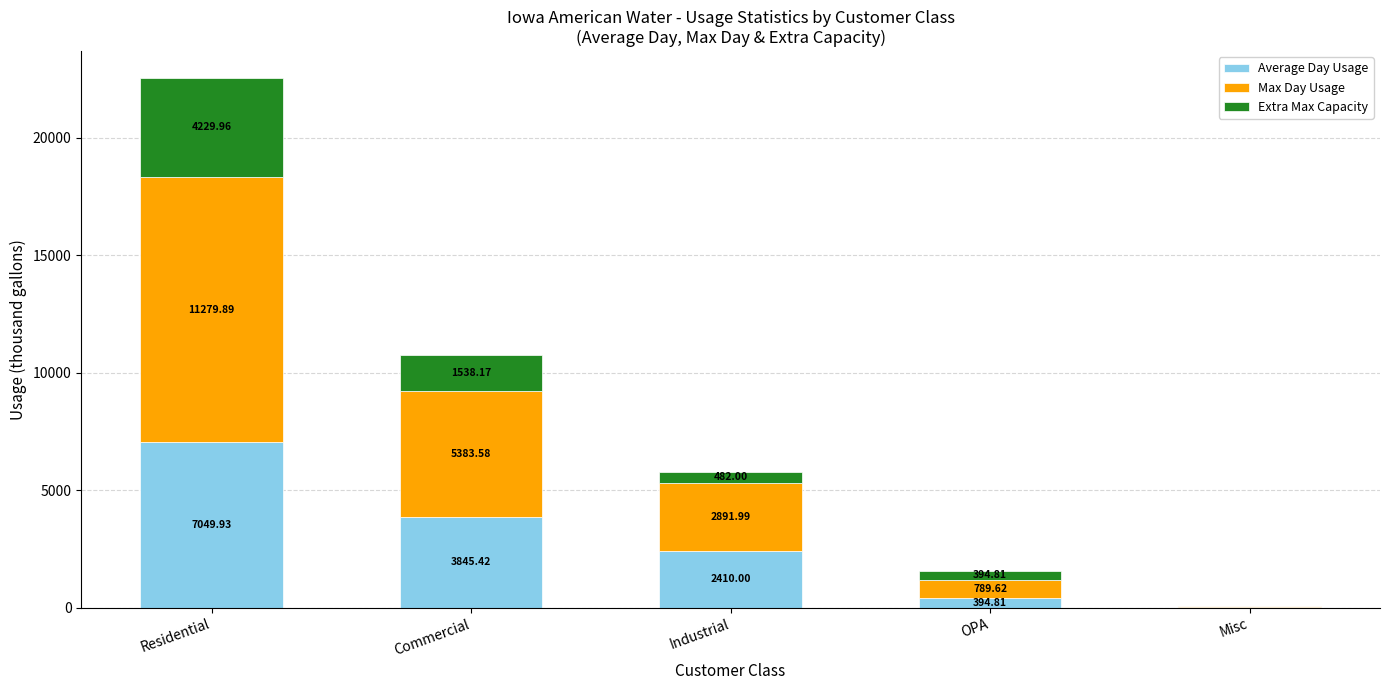

What is the total value across all series at OPA?

1579.2